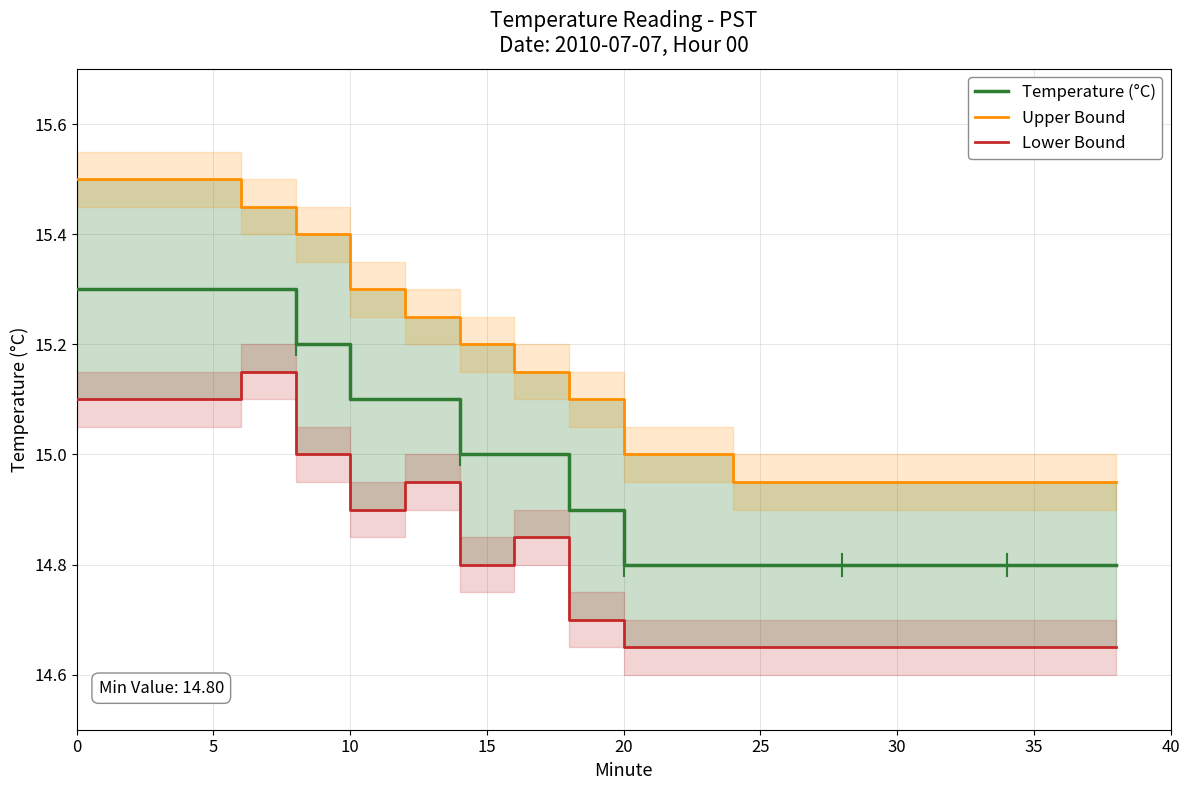

Between 19 and 20, which is larger?

20